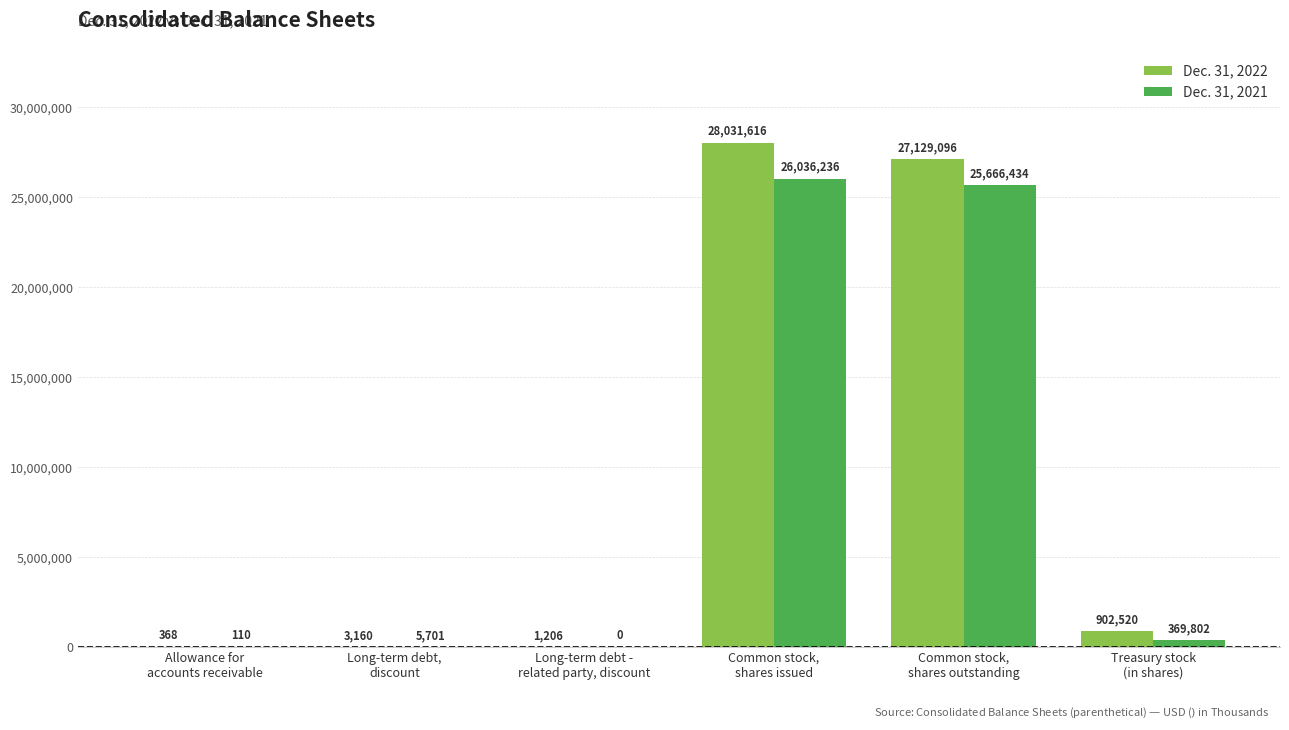

What is the average value of the Dec. 31, 2021 series?

8679714